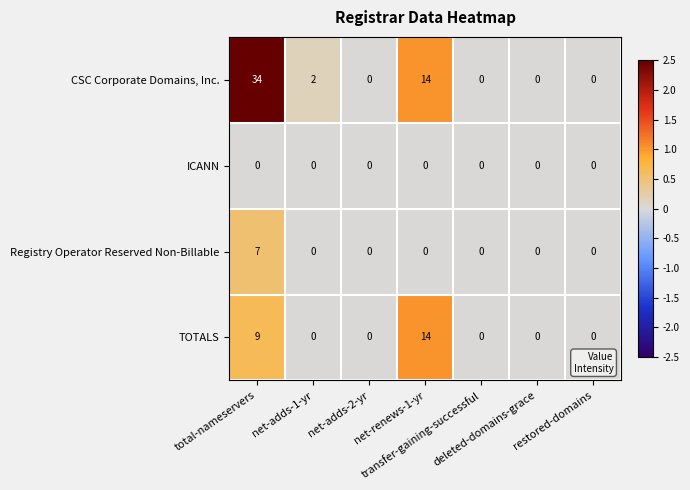

Which series has the largest range (max minus min)?

CSC Corporate Domains, Inc.